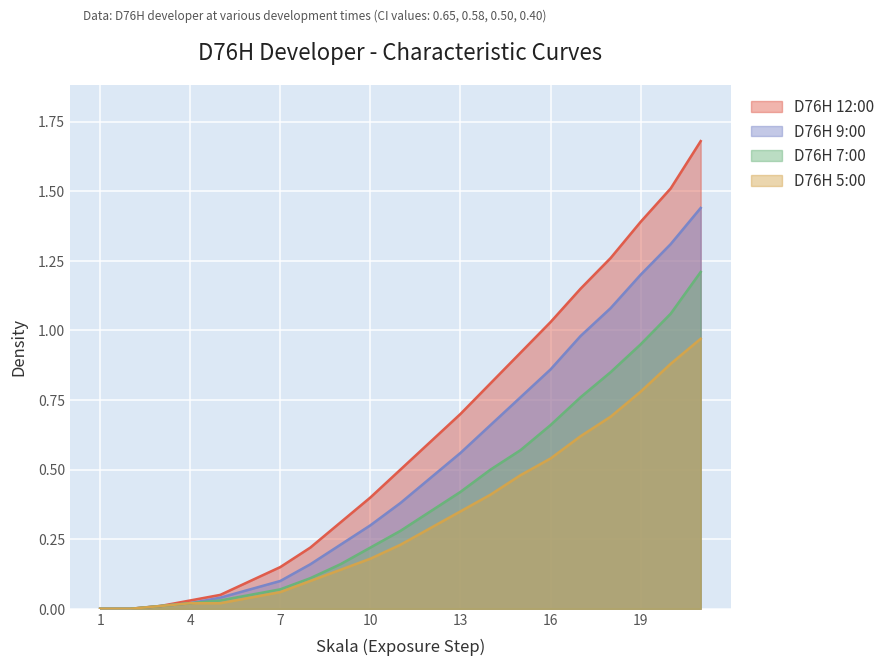

At which label is D76H 7:00 closest to 0?

1